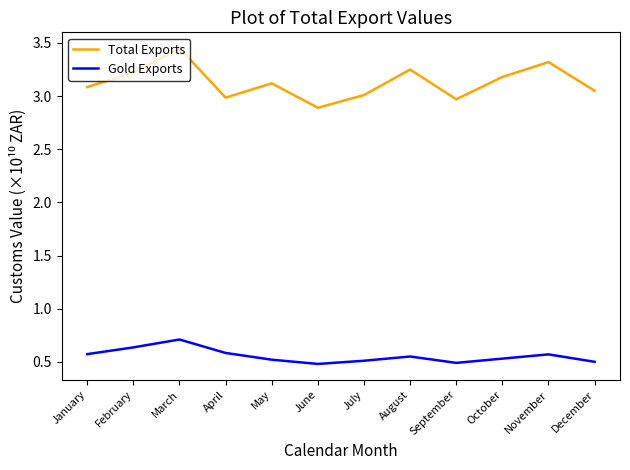

What is the minimum value shown in the chart?

0.5